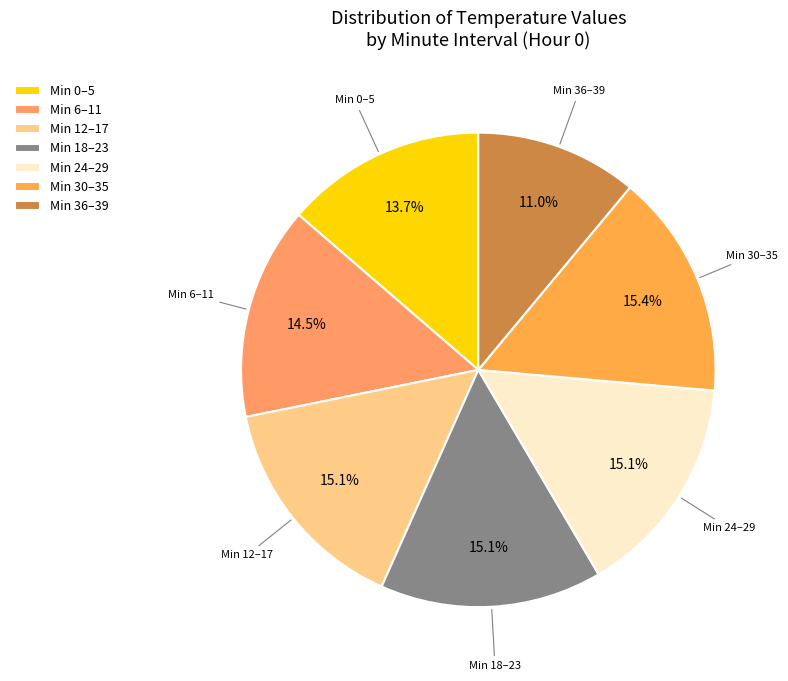

Does any single category account for the majority?

No